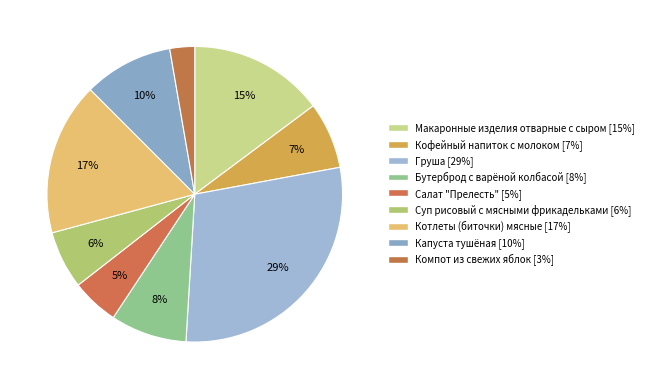

What is the ratio of the value at Макаронные изделия отварные с сыром to the value at Бутерброд с варёной колбасой?

1.8